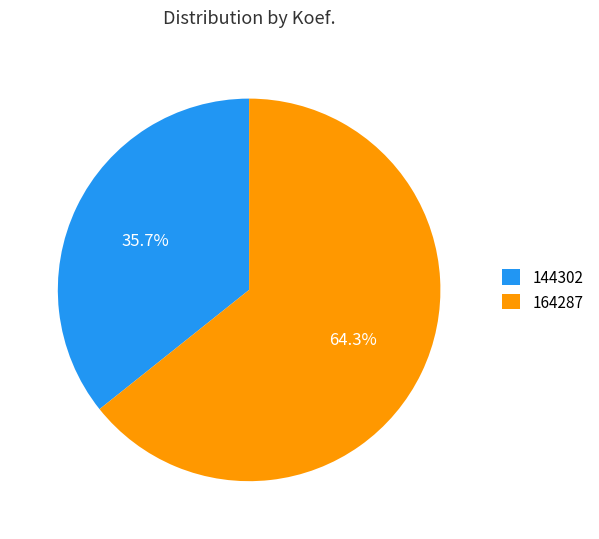

What is the smallest slice in the pie chart?

144302